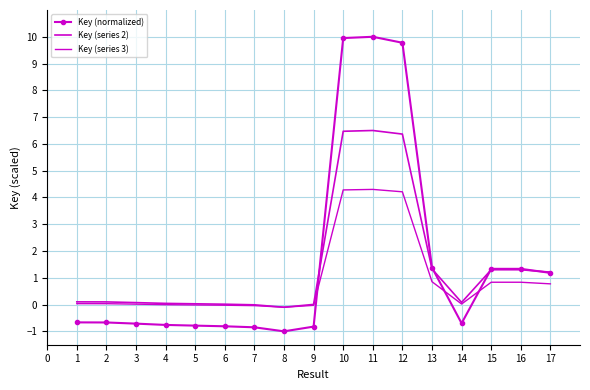

At which label does Key (normalized) first exceed 0?

10